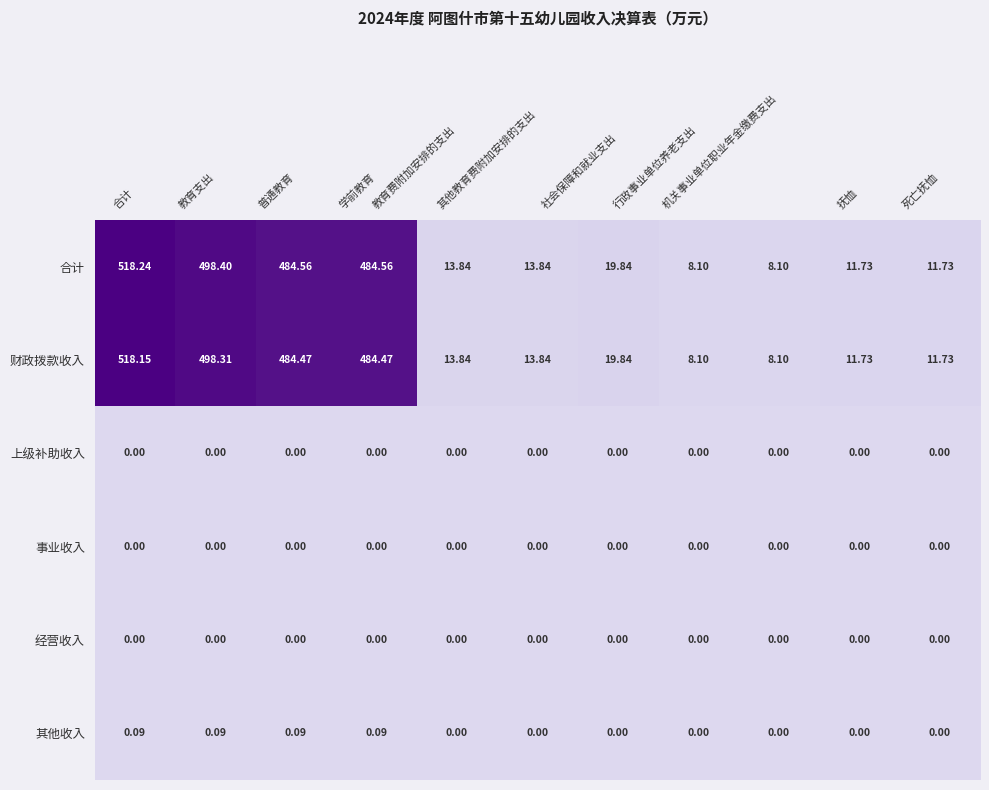

At how many categories does at least one series exceed 329?

4